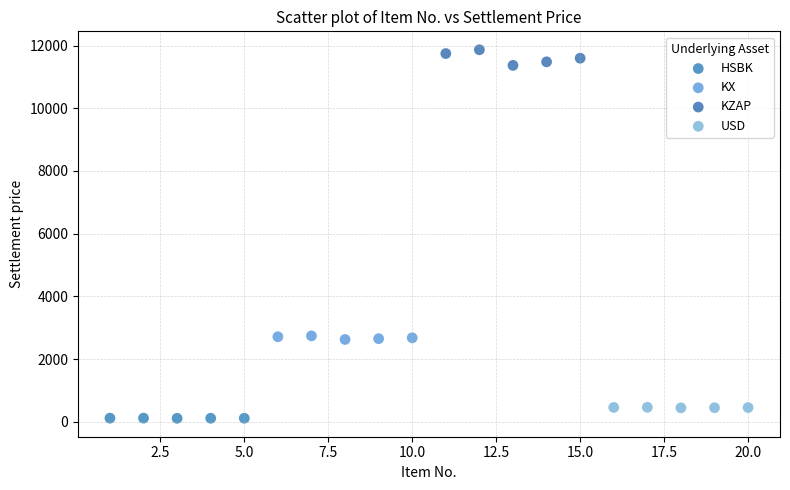

Which series reaches the maximum Y coordinate?

KZAP